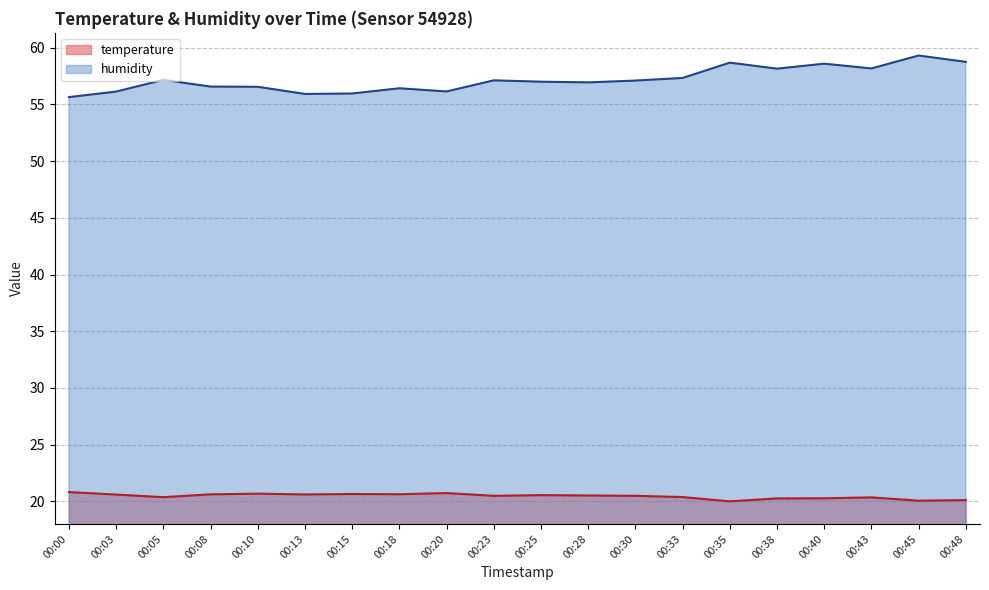

What is the value of the temperature point at the 9th from the left?

20.7